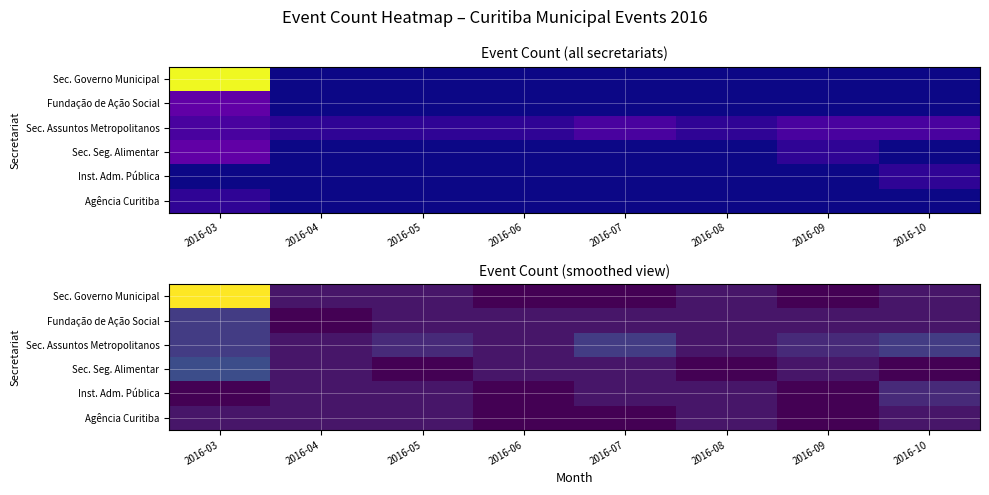

True or false: Agência Curitiba has a value of 1 at 2016-10.

True